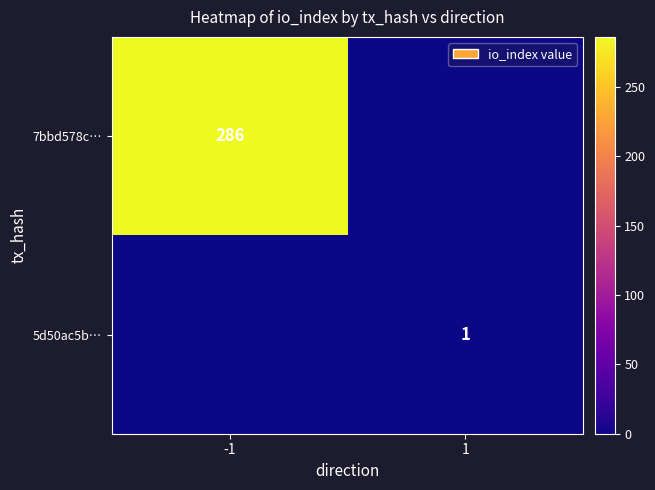

At which category is the sum across all series the highest?

-1